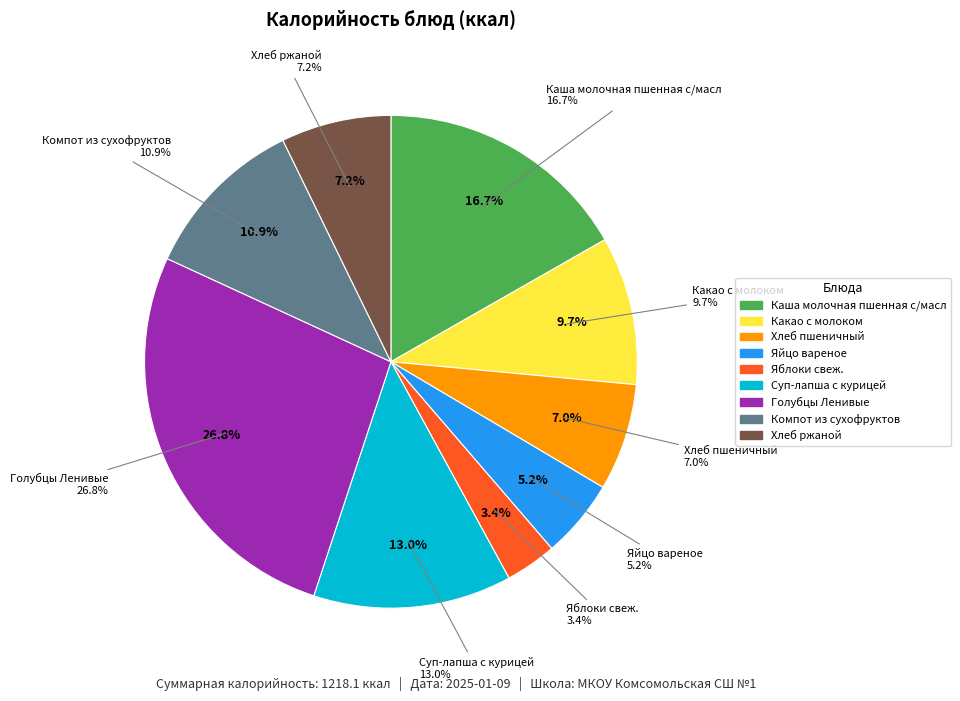

The Компот из сухофруктов slice represents 11% of the pie. True or false?

True